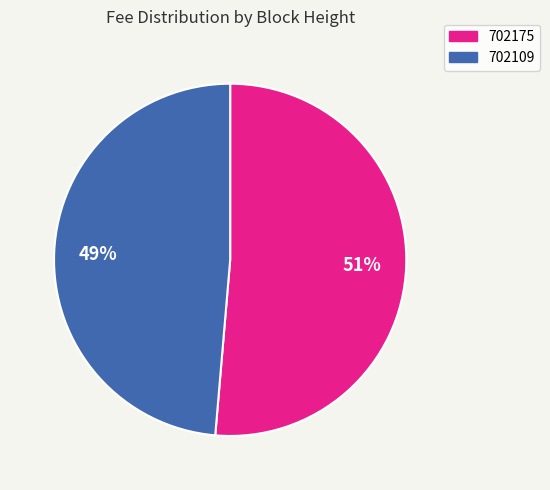

Between 702109 and 702175, which is larger?

702175